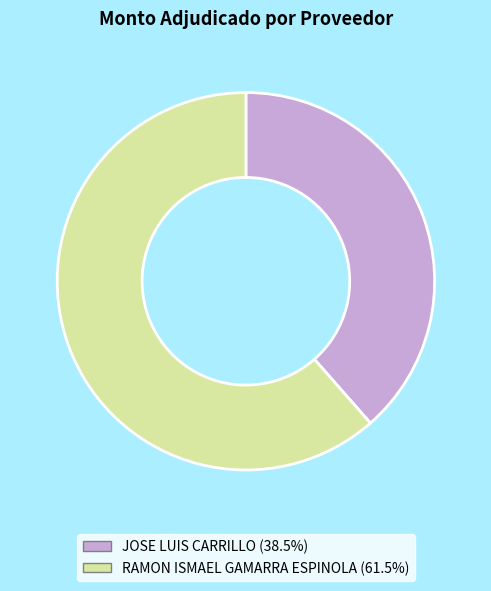

Which category has the smallest portion of the pie?

JOSE LUIS CARRILLO